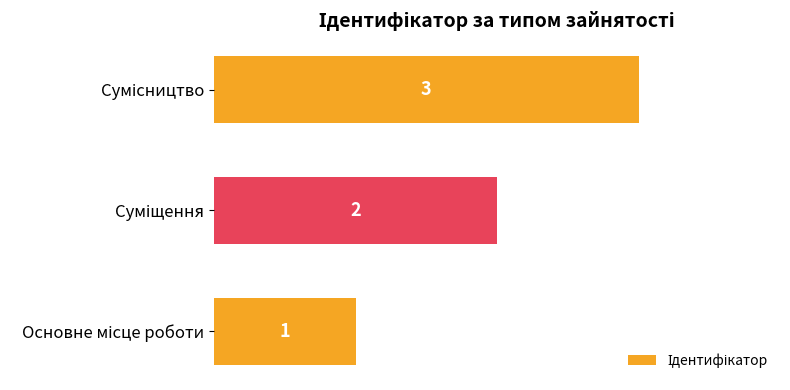

Count the values in the range 1 to 3.

3